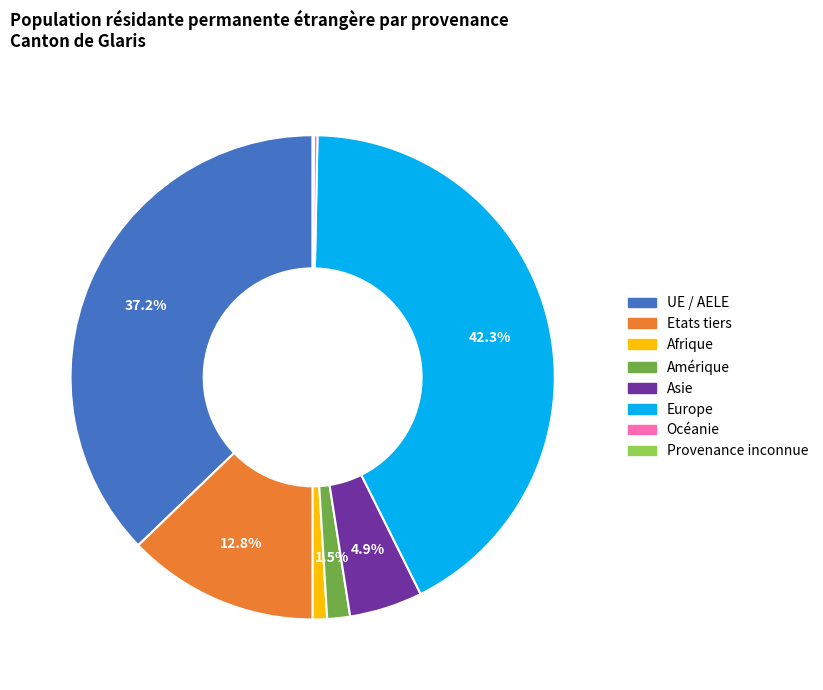

Which has a higher value, UE / AELE or Afrique?

UE / AELE